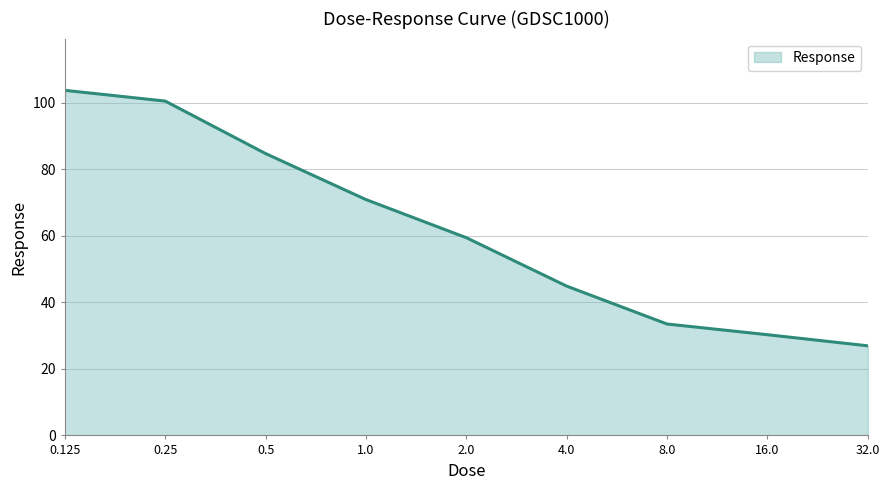

What is the smallest value displayed?

27.0